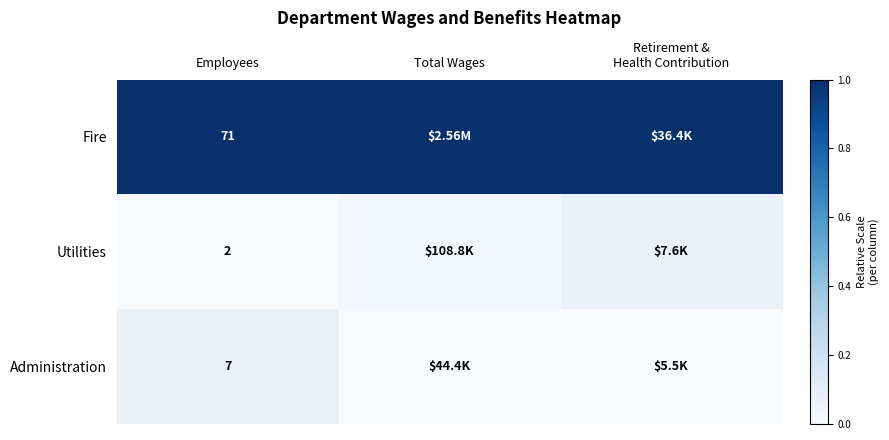

At which category is the sum across all series the highest?

Employees